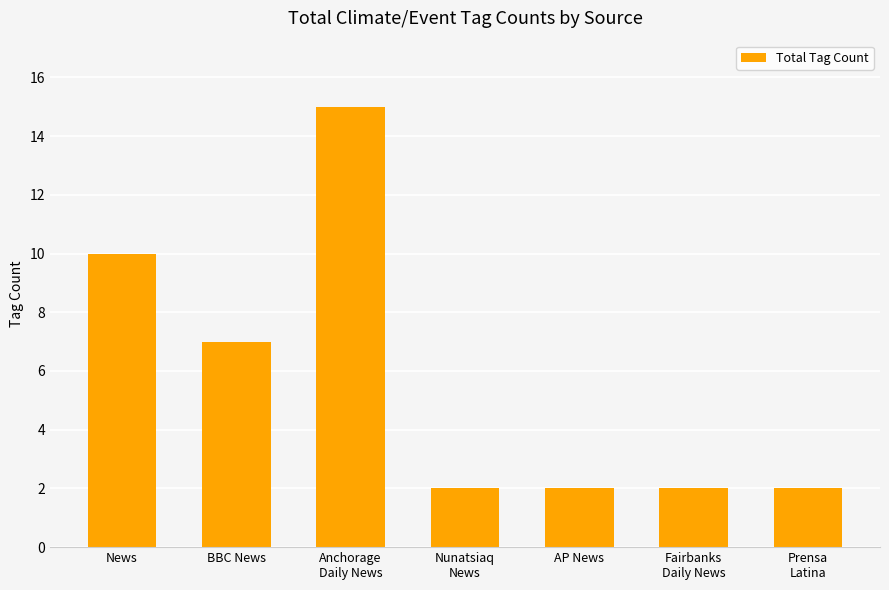

Between News and AP News, which is larger?

News